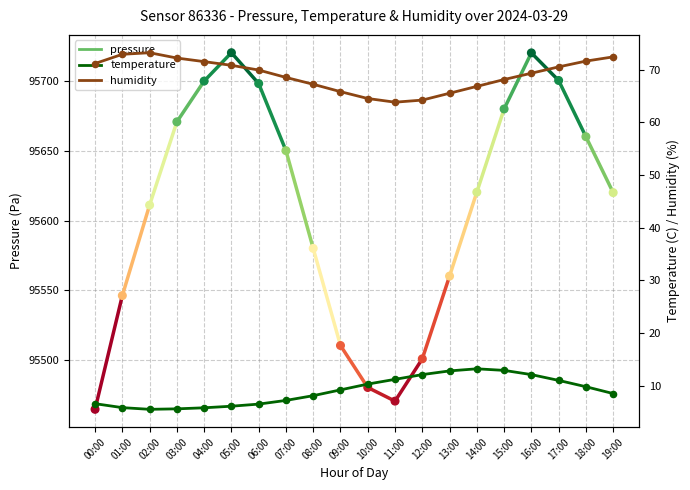

At which category is the sum across all series the highest?

16:00